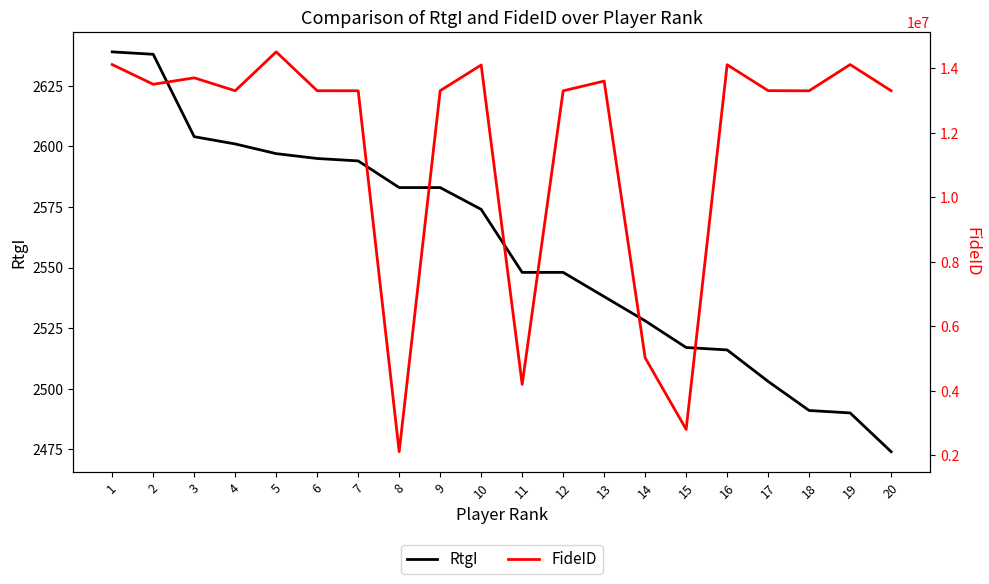

Between 5 and 1, which is larger?

1